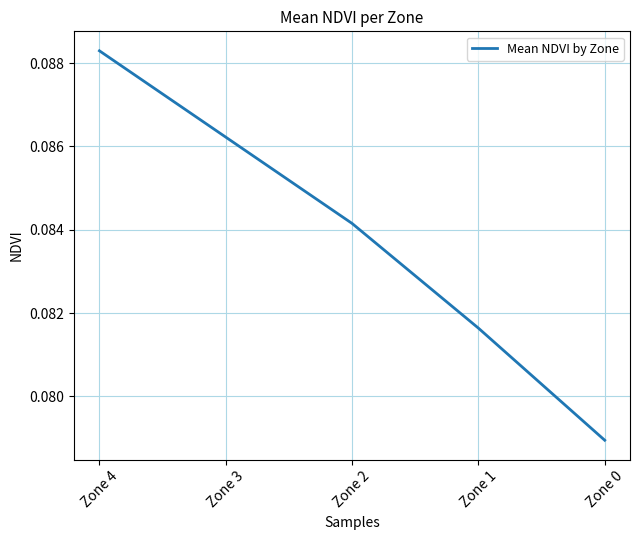

True or false: the data has more than 1 interior local peaks.

False